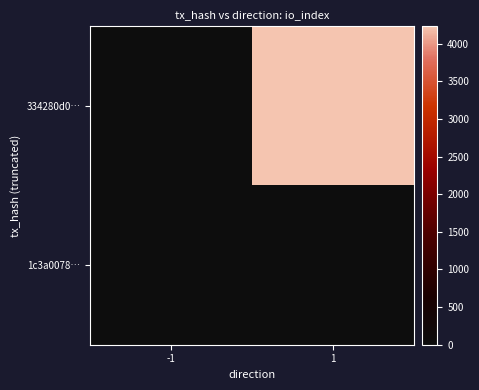

Reading right to left, extract all data points from this chart.

334280d0…: 1=4233	-1=-1
1c3a0078…: 1=12	-1=1